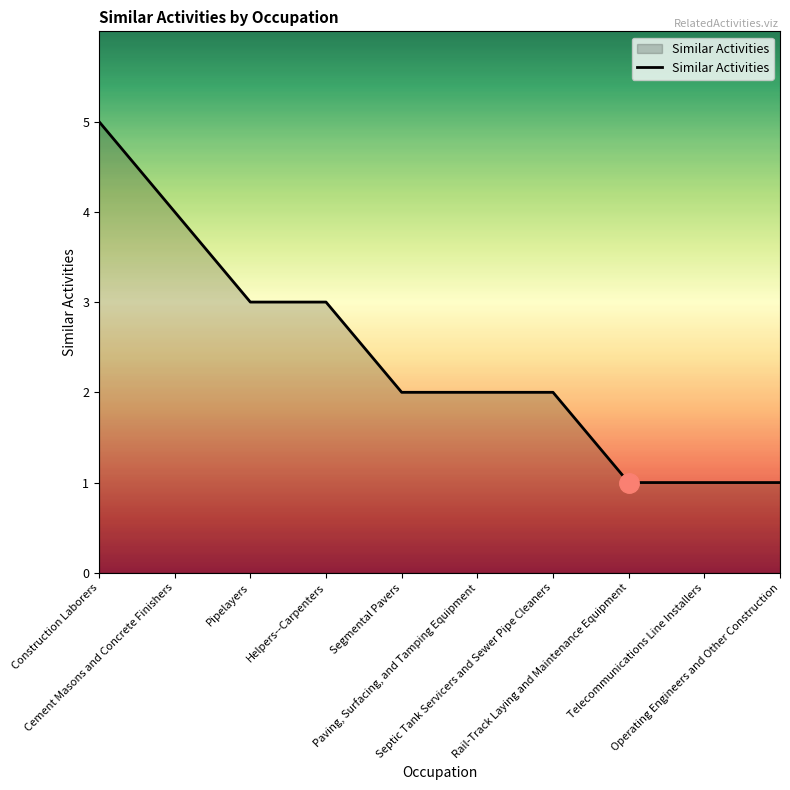

What is the difference between the maximum and minimum values?

4